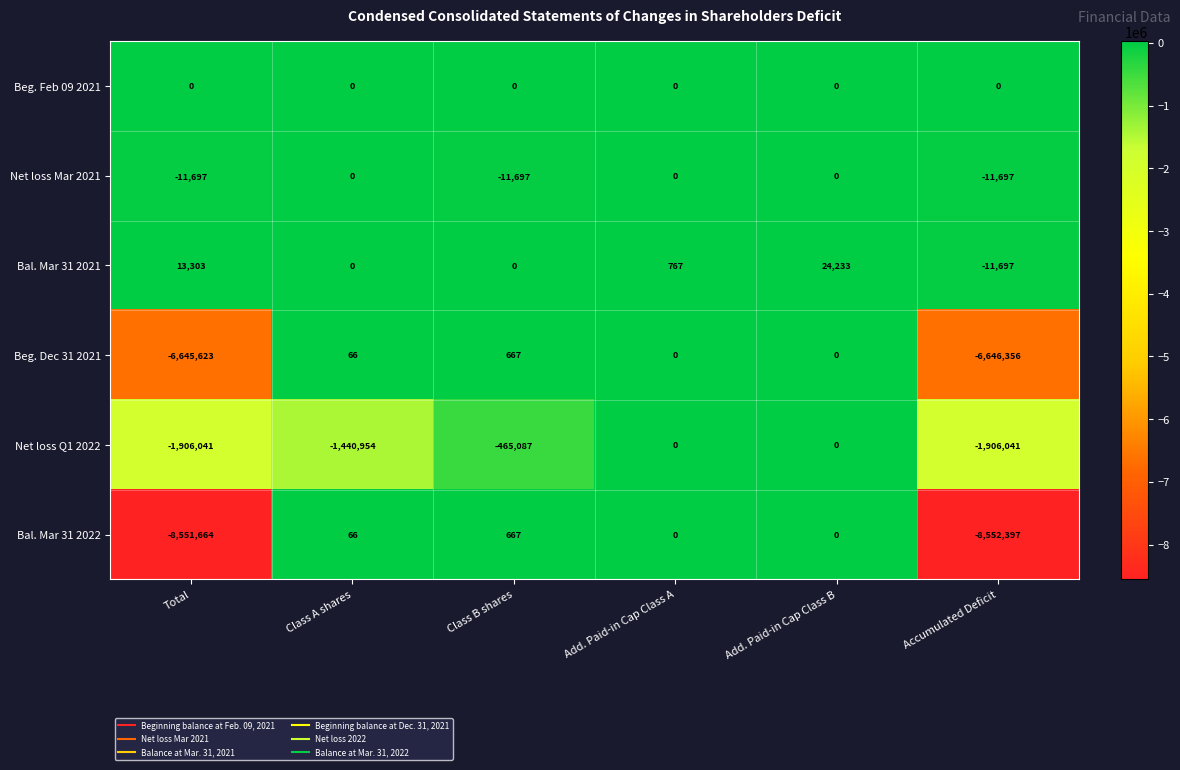

Is it true that Bal. Mar 31 2021 equals 0 at Class A shares?

True